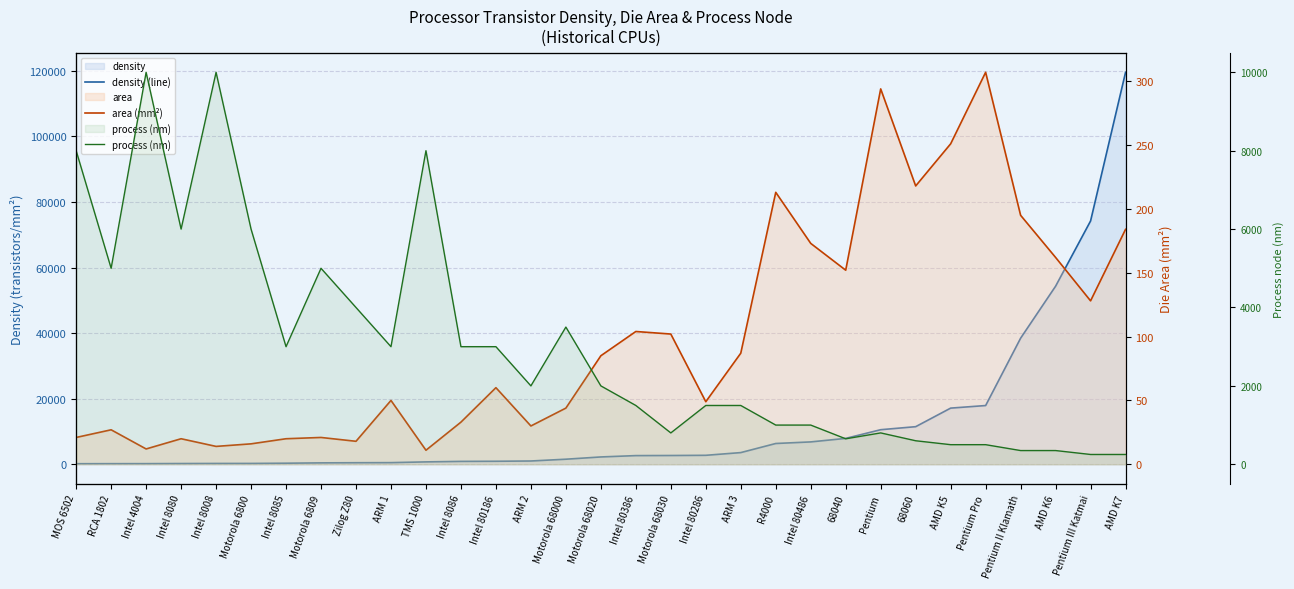

True or false: density (line) has more than 1 interior local peaks.

False